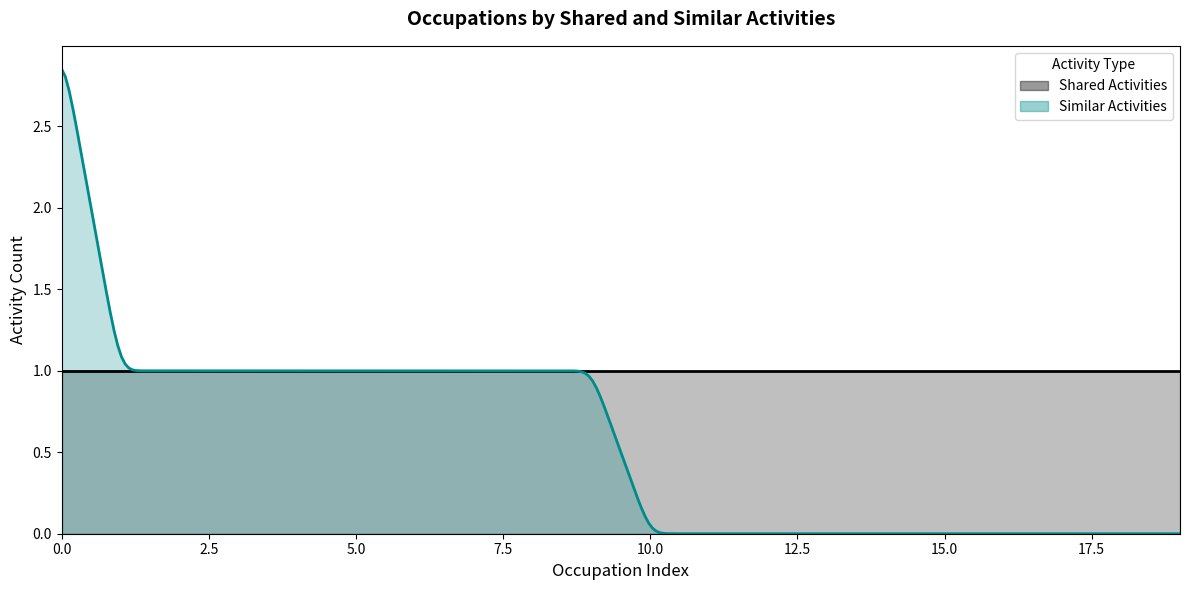

True or false: Similar Activities has more than 1 points higher than both neighbors.

False